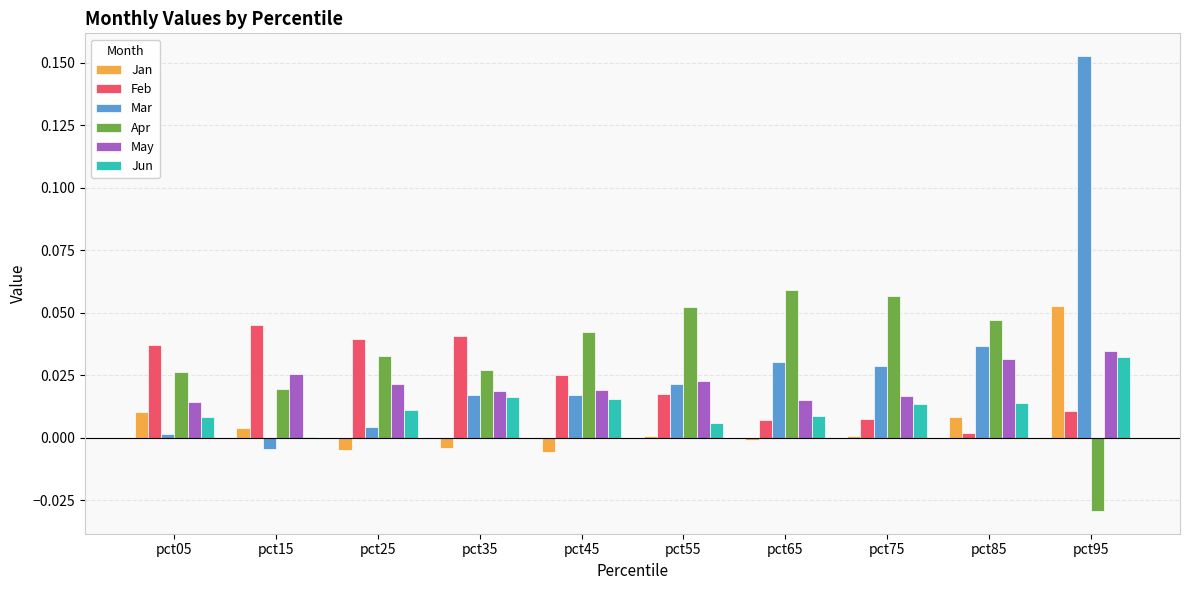

What is the sum of all Apr values?

0.3